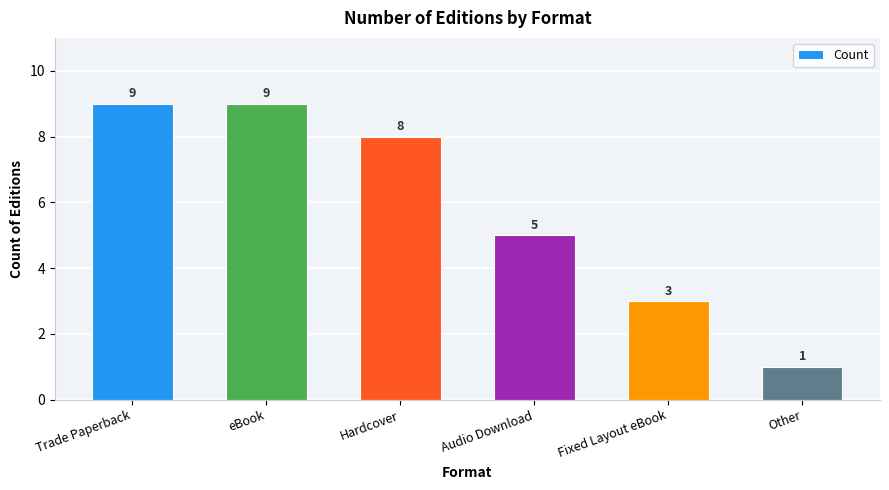

What is the ratio of the value at Other to the value at Audio Download?

0.2